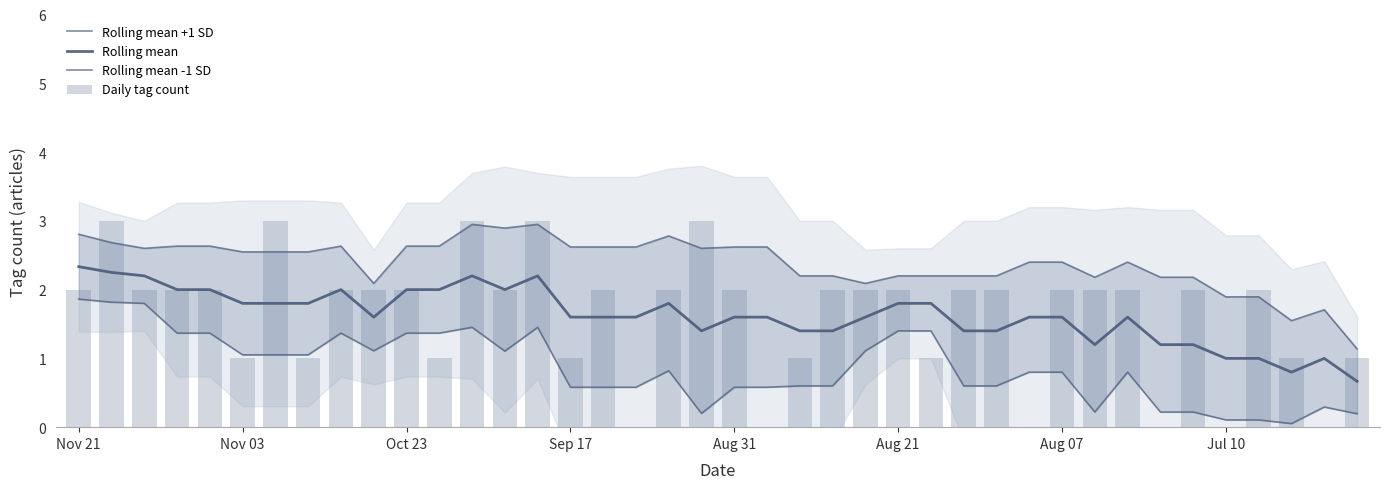

Which has a higher value, 9 or 14?

14